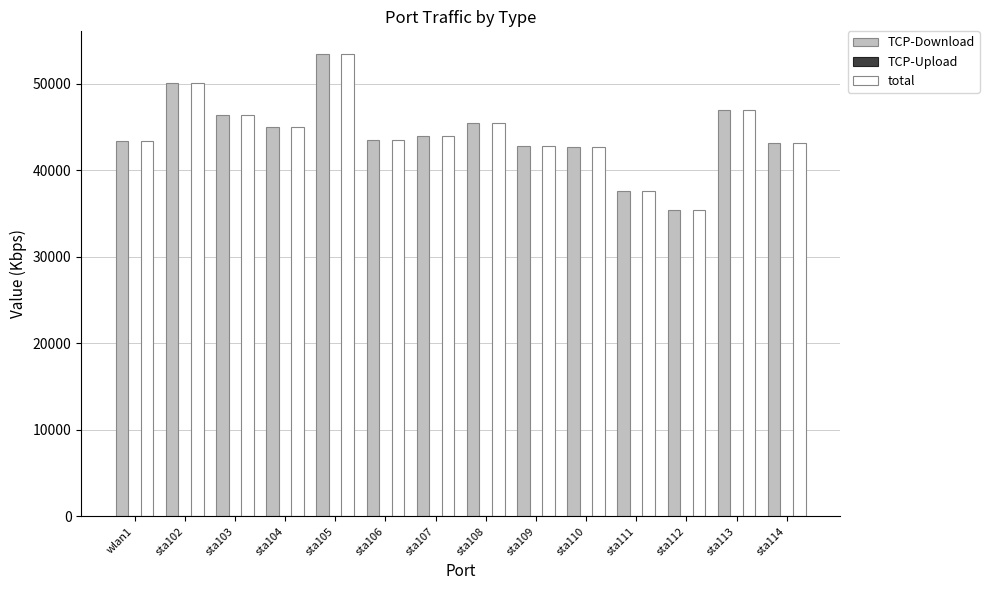

Does the chart contain stacked bars?

No